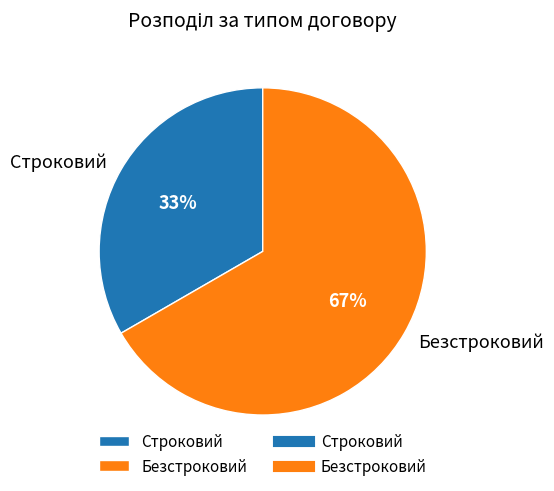

Is the sum of Строковий and Безстроковий greater than half?

Yes